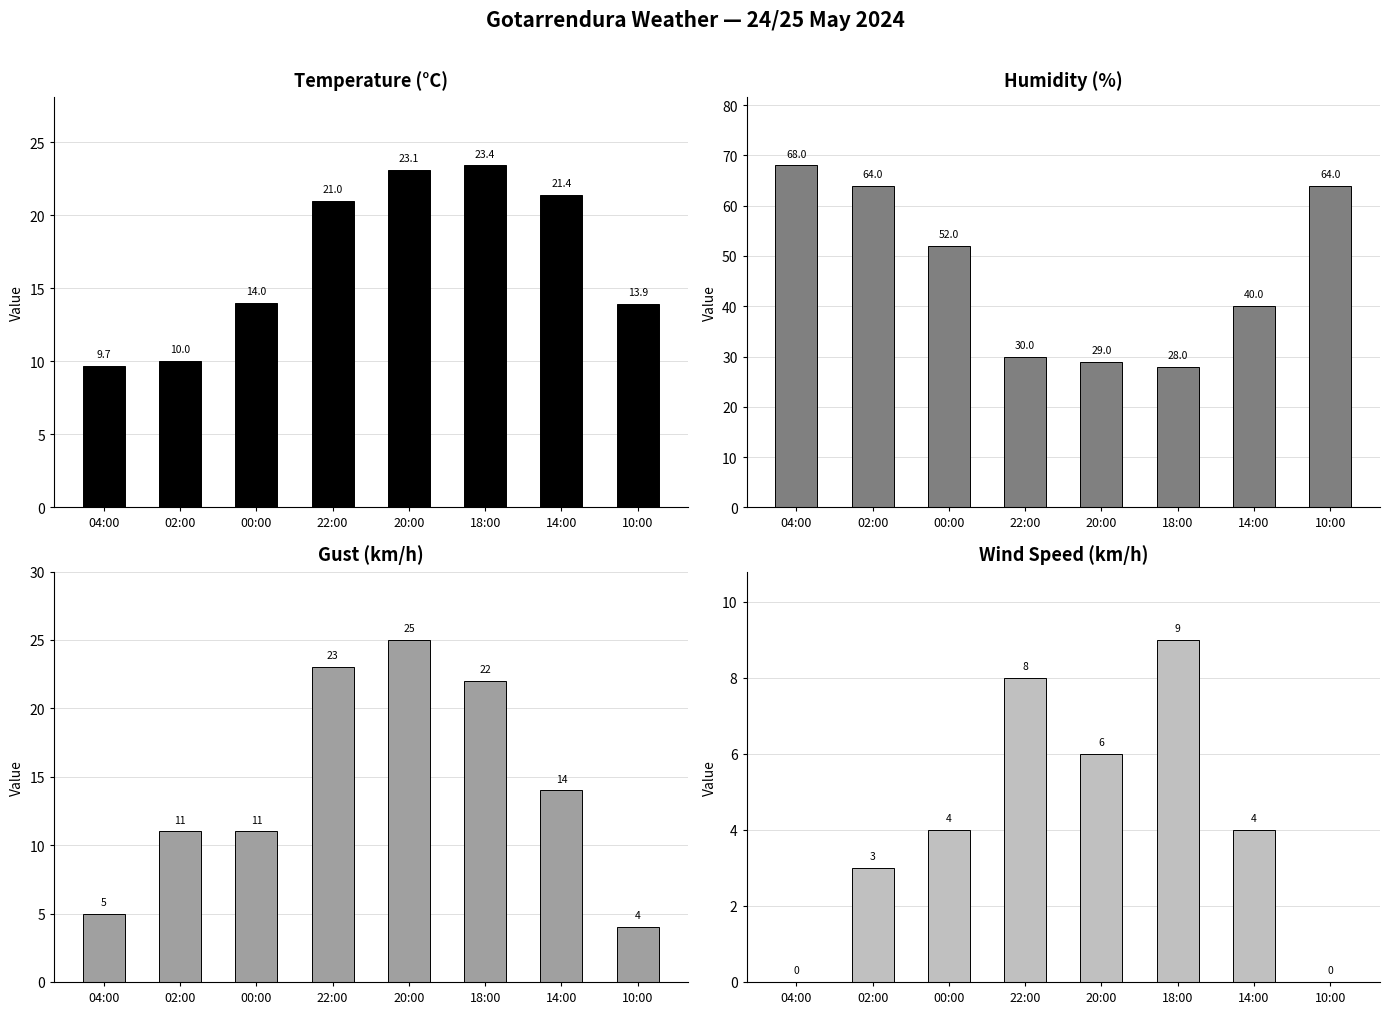

What is the spread (max minus min) of values at 20:00?

23.0